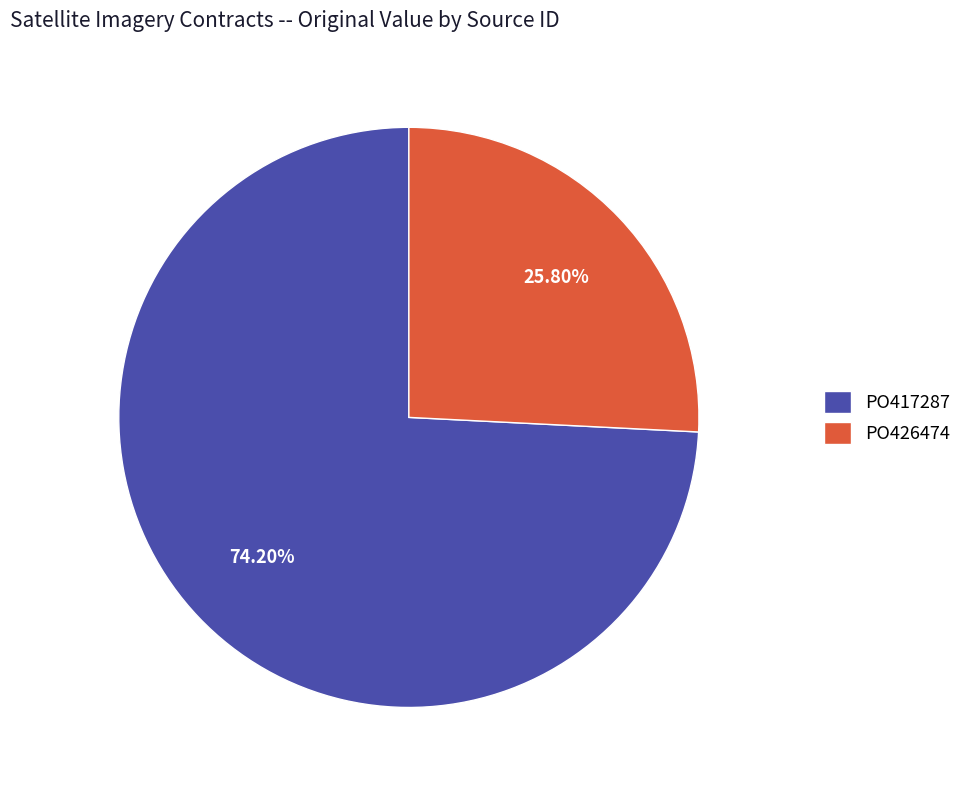

How many segments does this pie chart have?

2